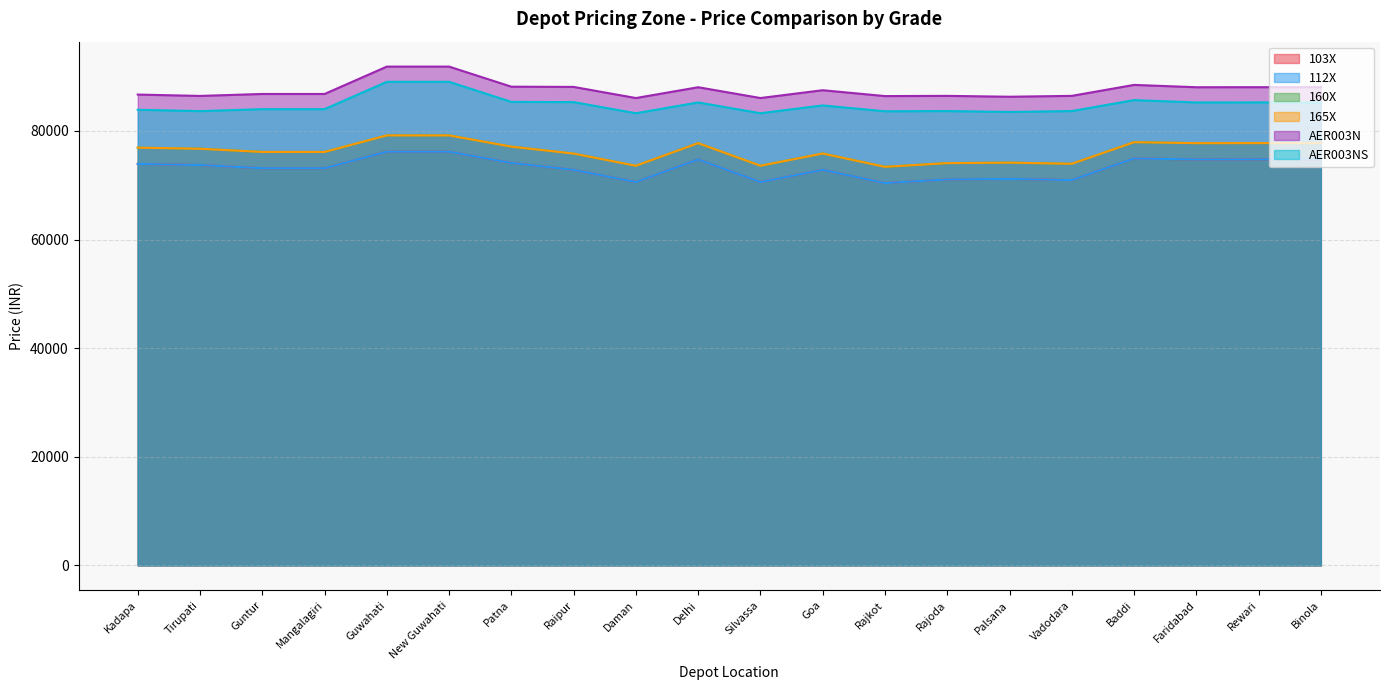

Where is the first local minimum for AER003N?

Tirupati